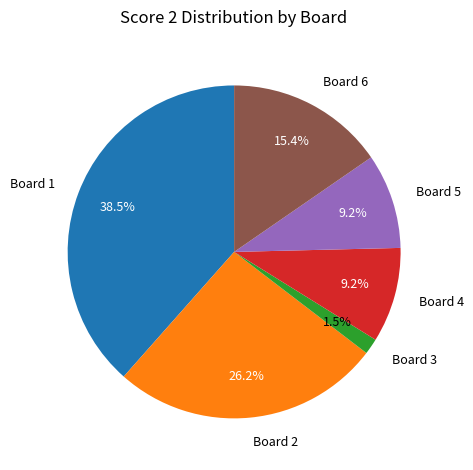

Is there a majority slice in this chart?

No